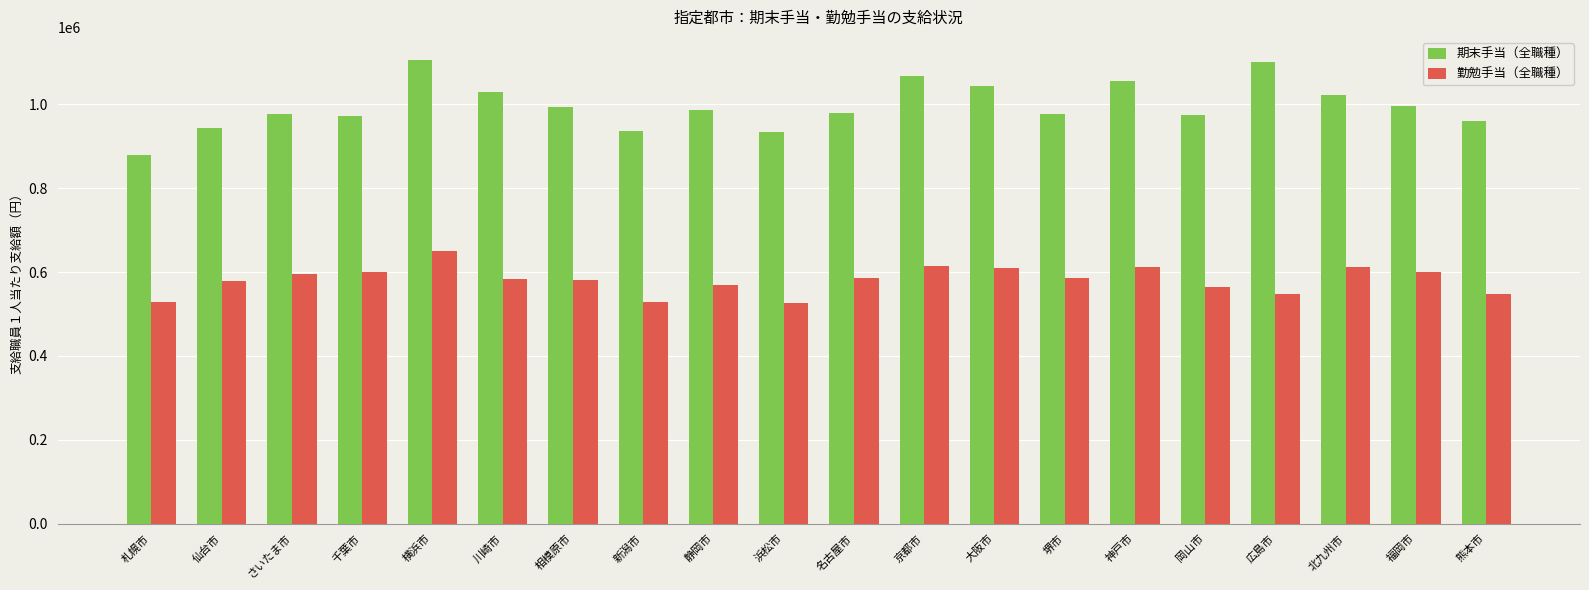

What is the difference between the highest and lowest values at 京都市?

451300